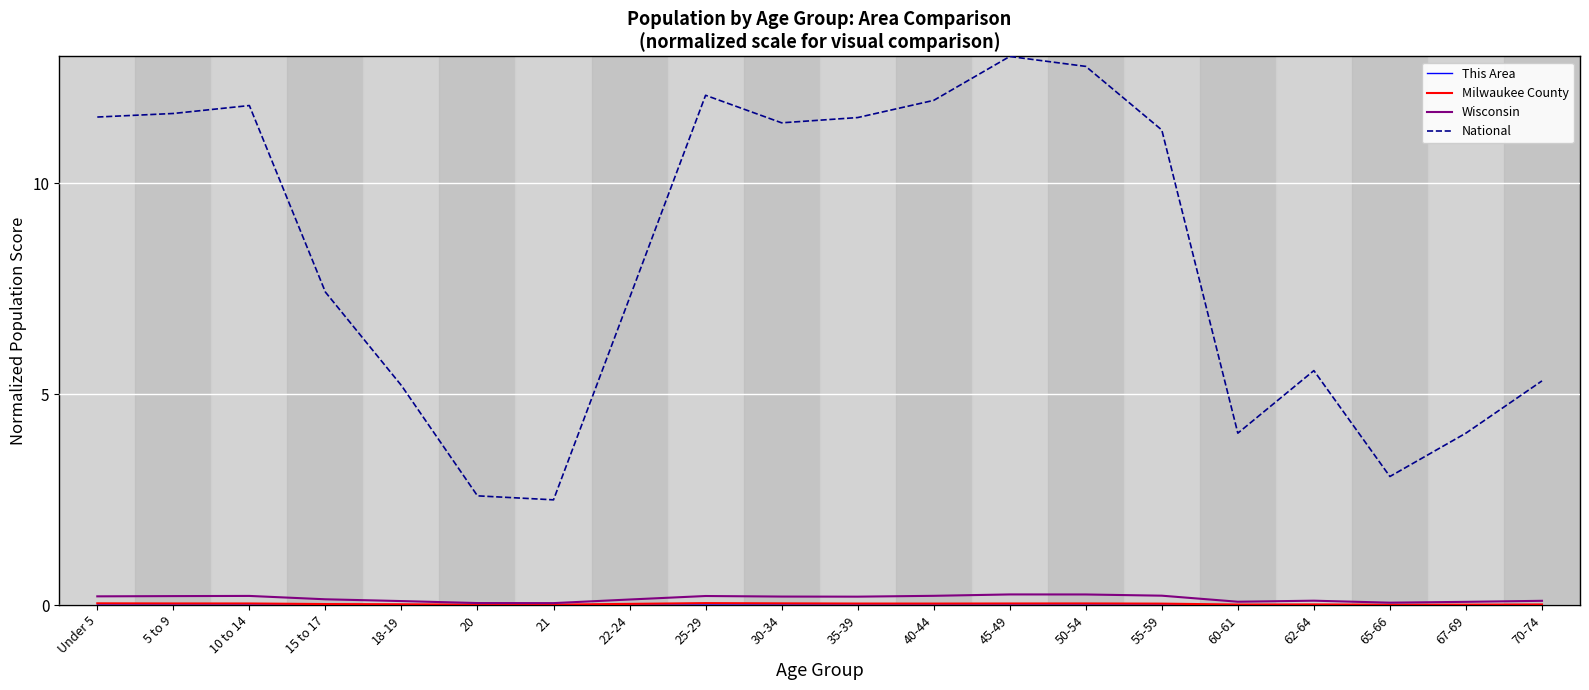

Which series changed the most between 30-34 and 67-69?

National